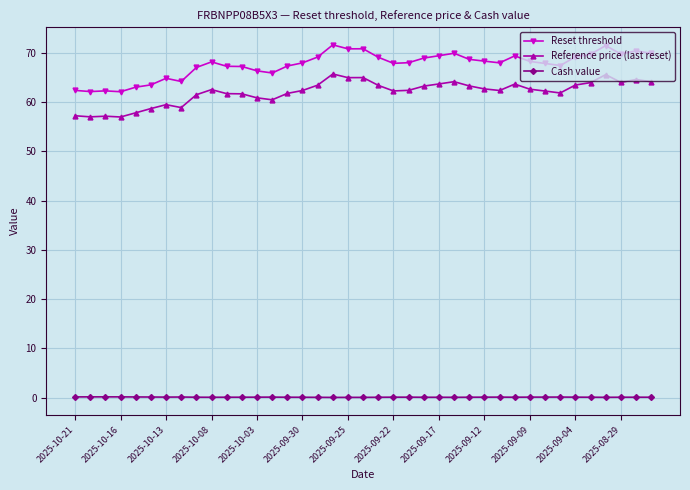

Is this an area chart (filled region under the line)?

No